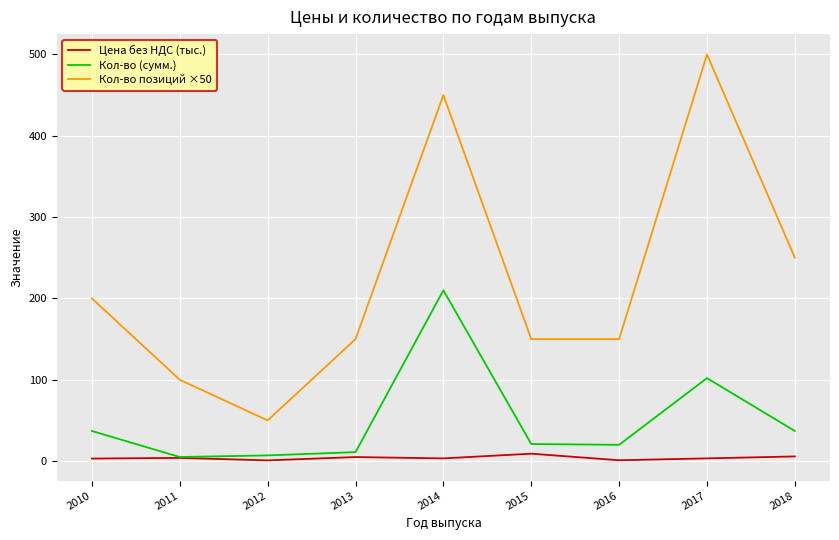

Is the value of Цена без НДС (тыс.) at 2017 greater than the value of Кол-во (сумм.) at 2018?

No